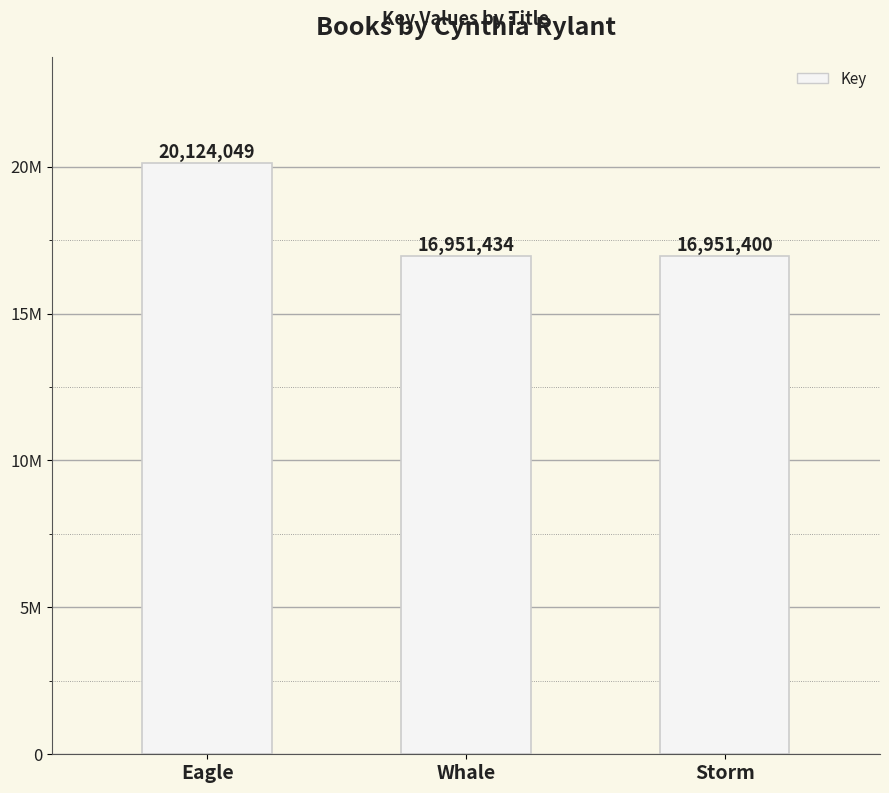

At which label does the data first exceed 16951434?

Eagle